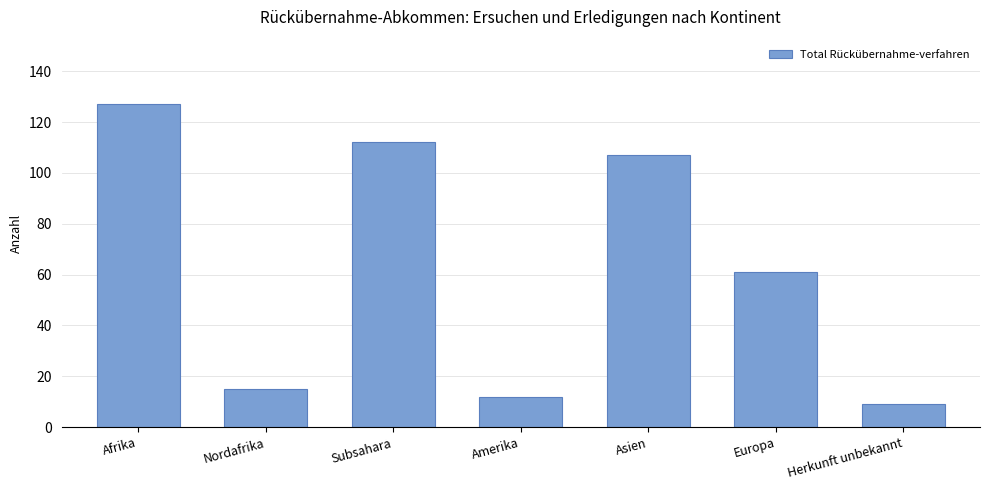

Reading right to left, transcribe all the data shown in this chart.

9	61	107	12	112	15	127